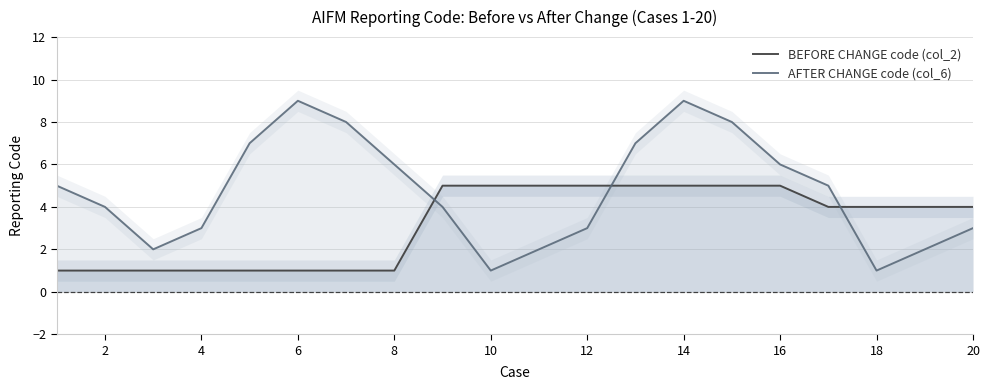

Is the value of AFTER CHANGE code (col_6) at 16 greater than the value of BEFORE CHANGE code (col_2) at 14?

Yes